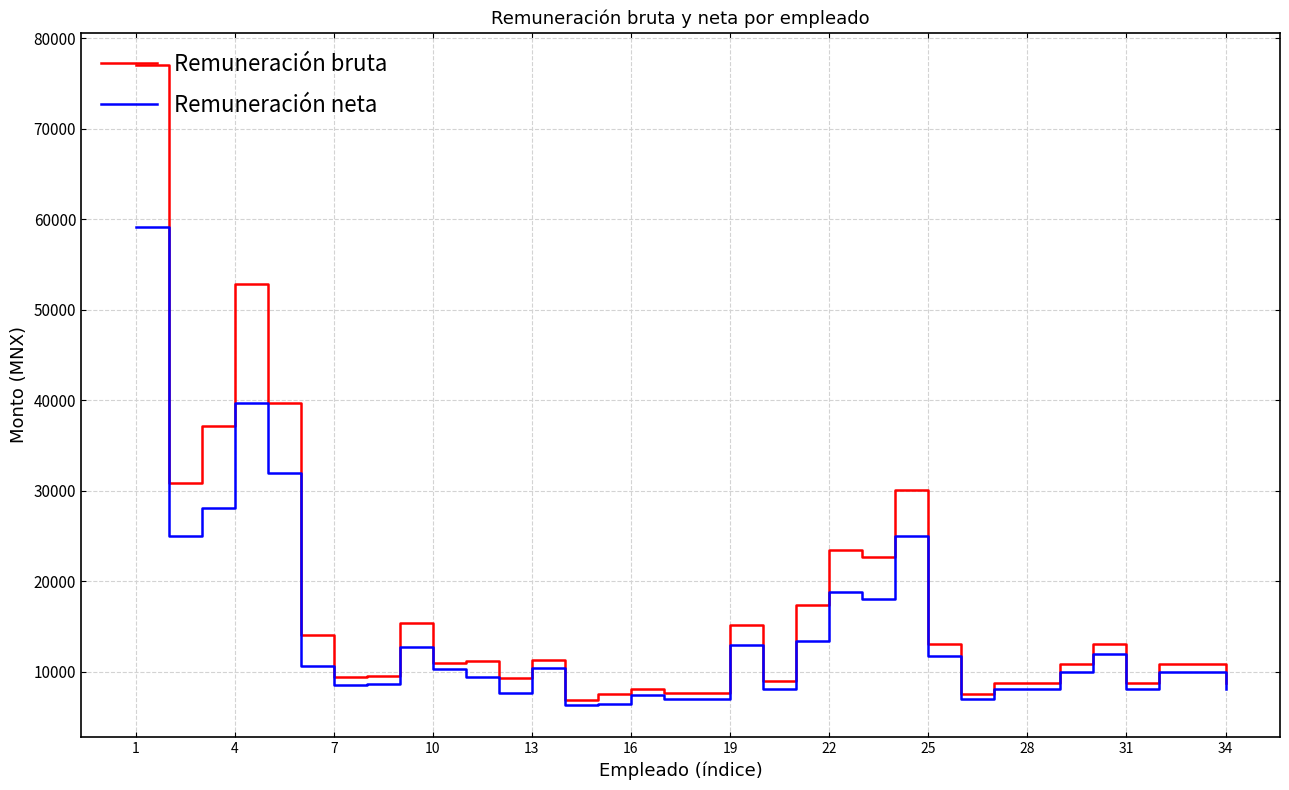

List the series in order of their peak value, lowest first.

Remuneración neta, Remuneración bruta